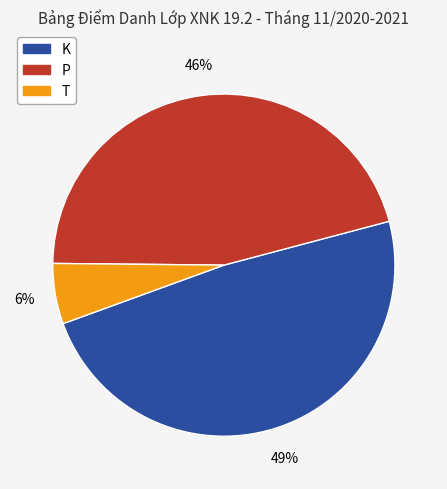

How many slices are in this pie chart?

3